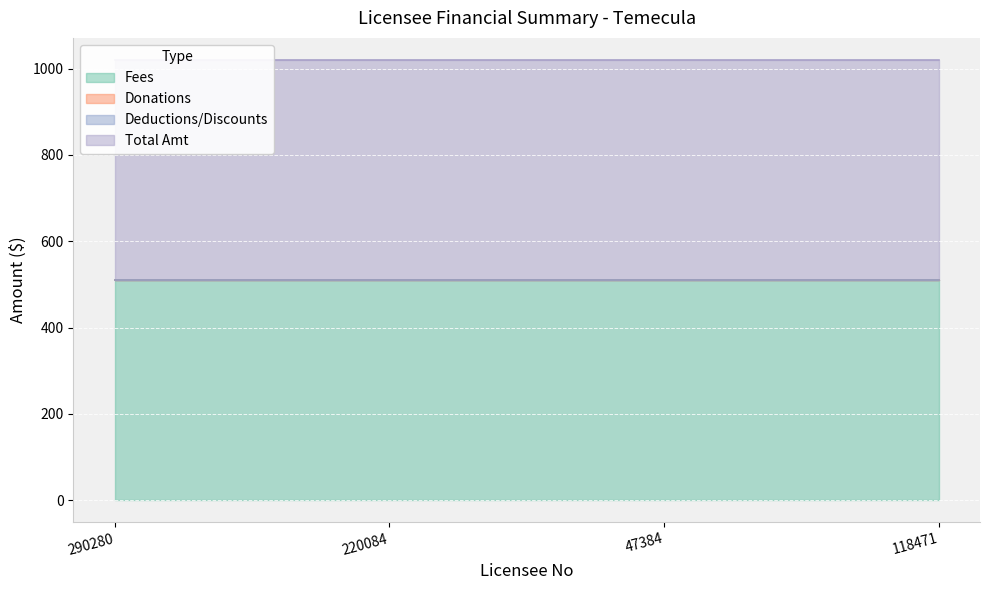

Which label corresponds to the smallest value in the chart?

290280